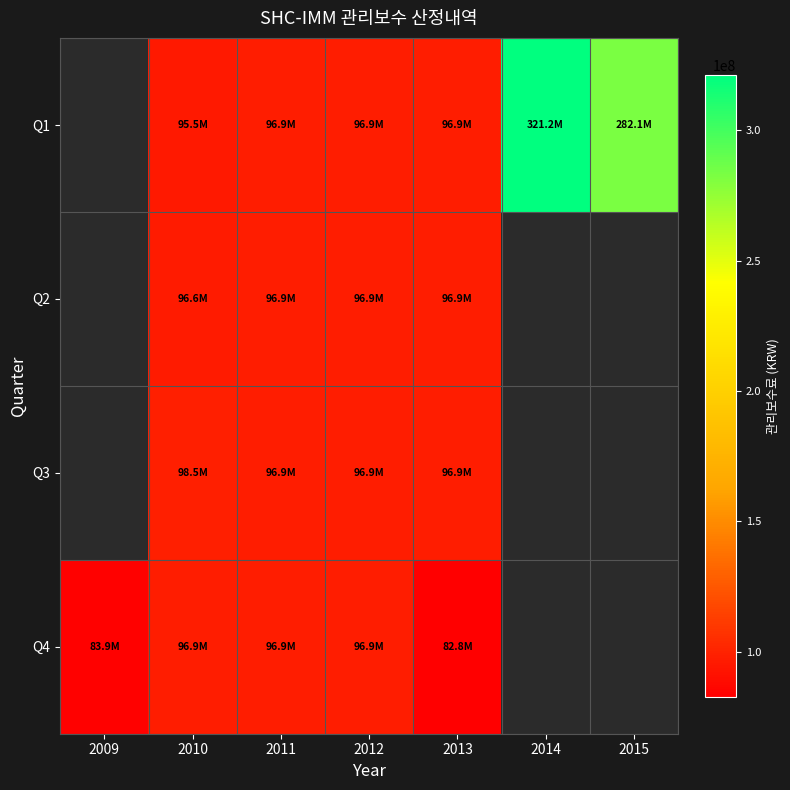

Count the number of data series in this chart.

4